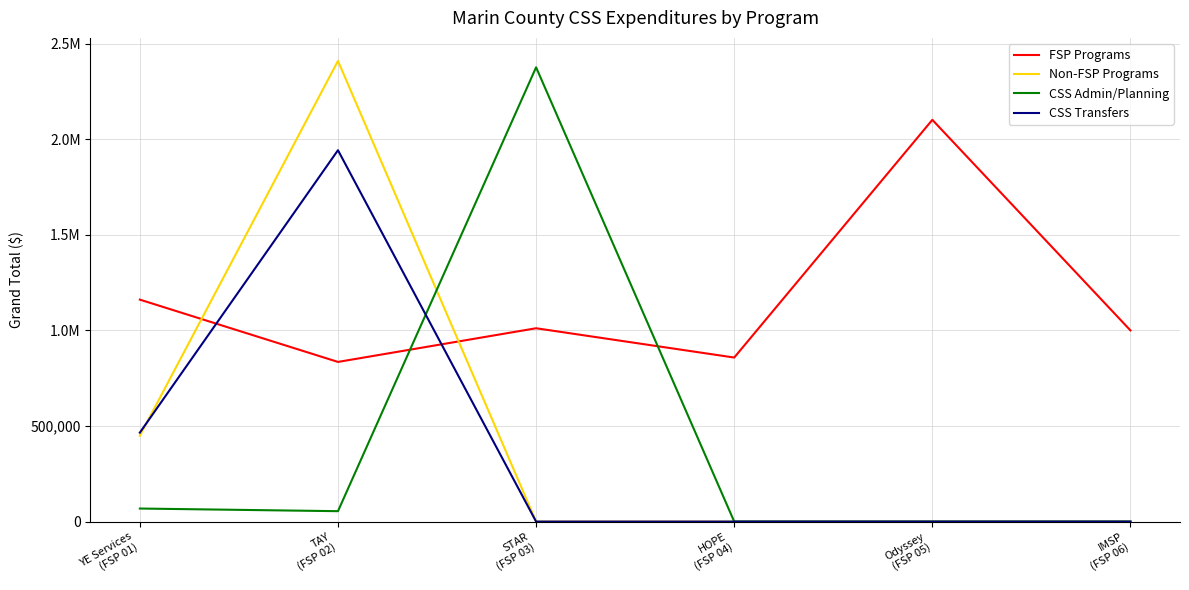

List the series in order of their peak value, highest first.

Non-FSP Programs, CSS Admin/Planning, FSP Programs, CSS Transfers